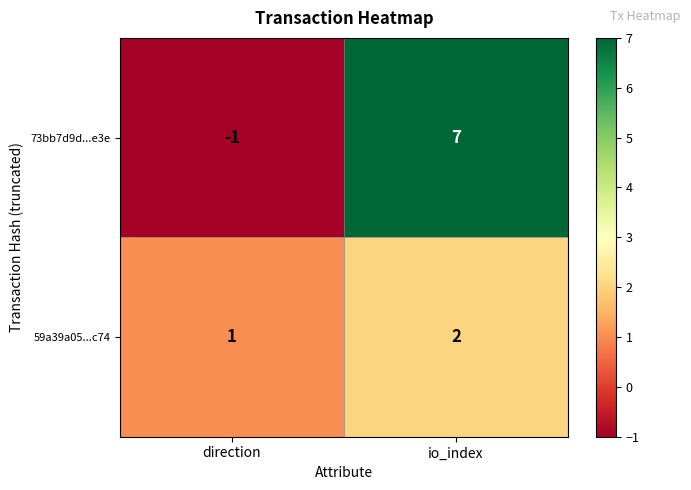

Which label corresponds to the smallest value in the chart?

direction